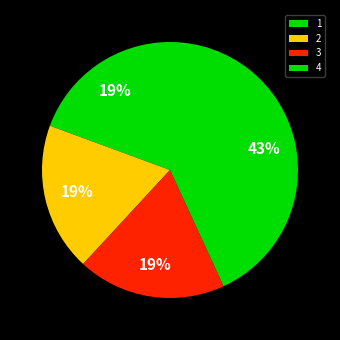

How much of the chart is everything except 1?

80.6%